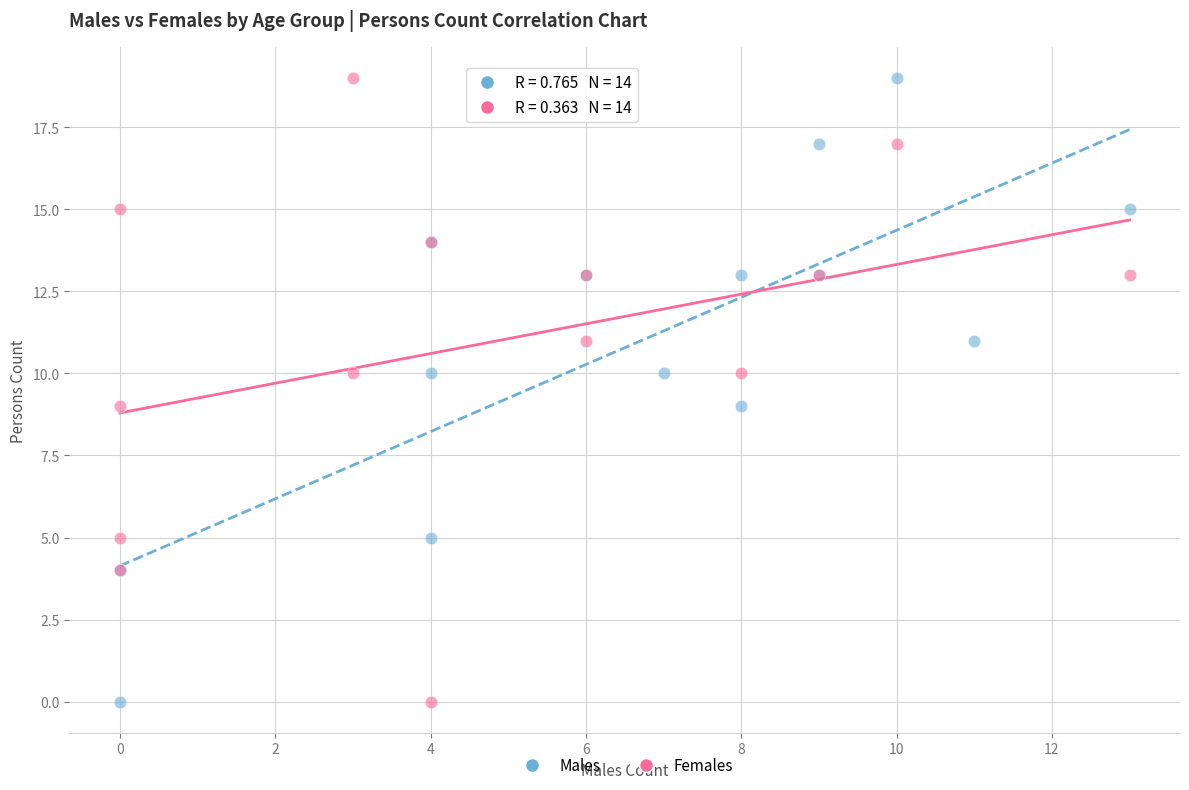

What are all the series names shown in the legend?

Males, Females